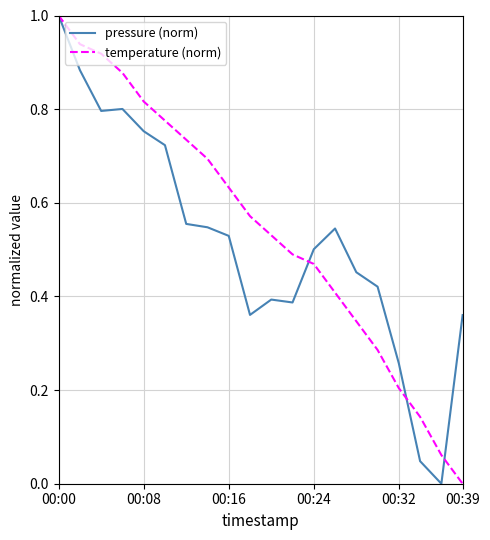

What is the maximum value for temperature (norm)?

1.0